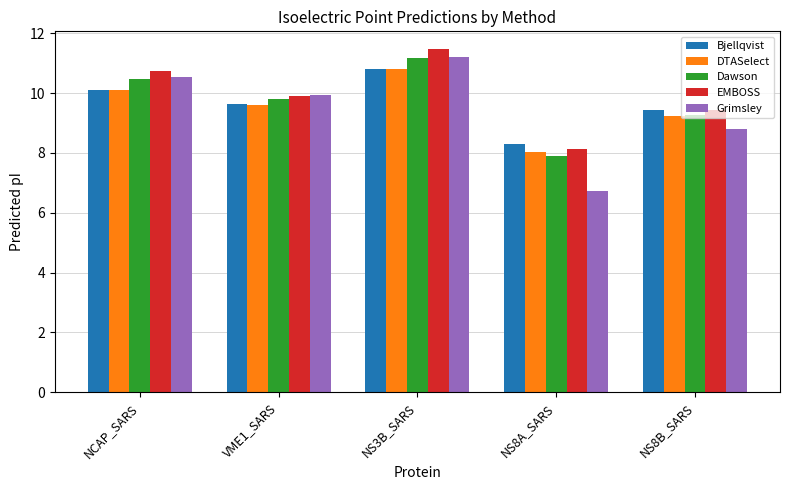

Rank the categories by EMBOSS value from highest to lowest.

NS3B_SARS, NCAP_SARS, VME1_SARS, NS8B_SARS, NS8A_SARS